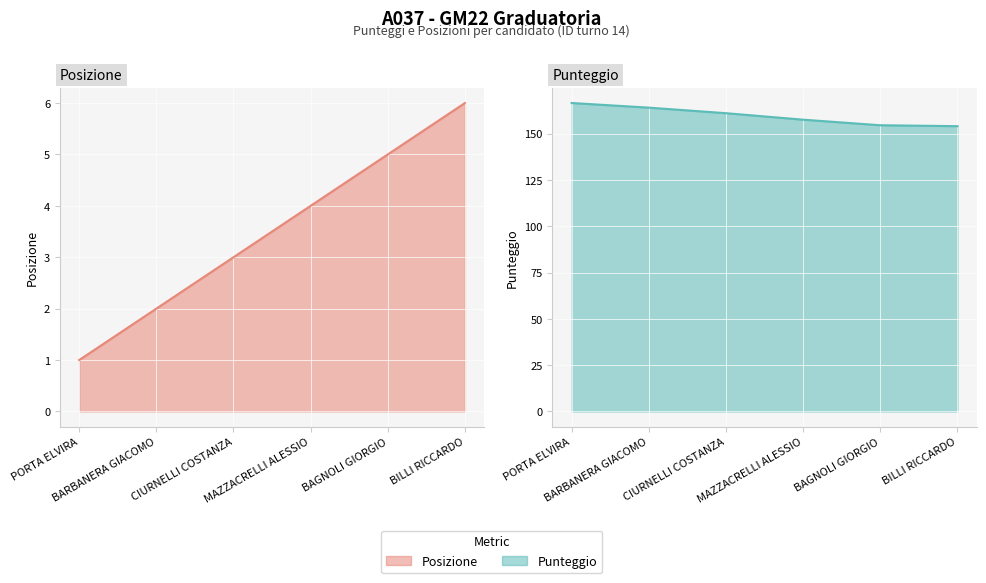

The value of Posizione at BARBANERA GIACOMO is 1.0. True or false?

False